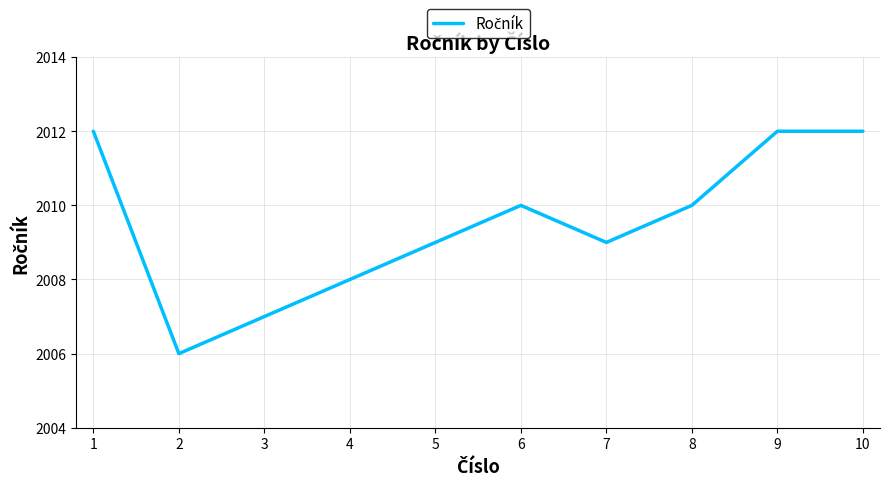

How many categories are shown in the chart?

10